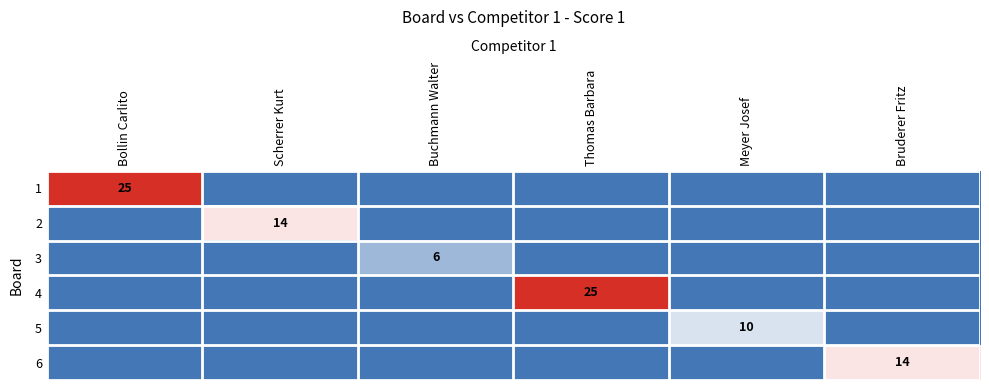

Which category has the highest value across all series?

Bollin Carlito